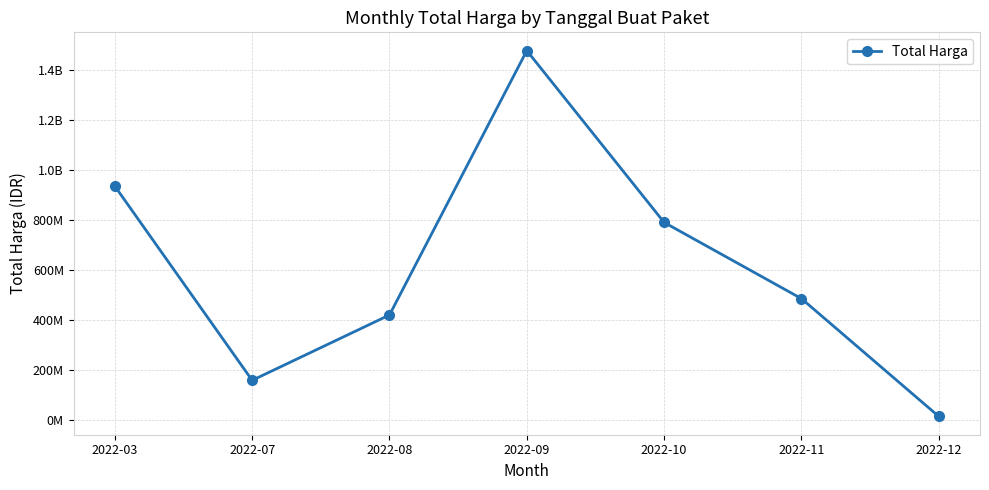

Is it true that the value at 2022-03 is 934717245?

True